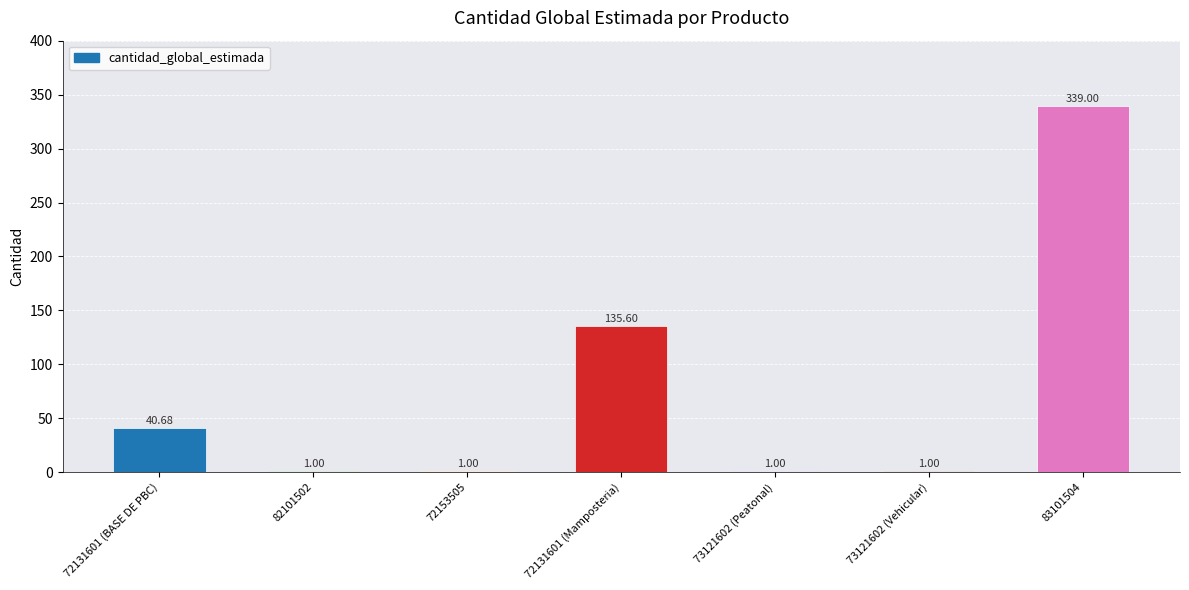

Approximately how many times larger is the value at 72153505 compared to 73121602 (Vehicular)?

1.0